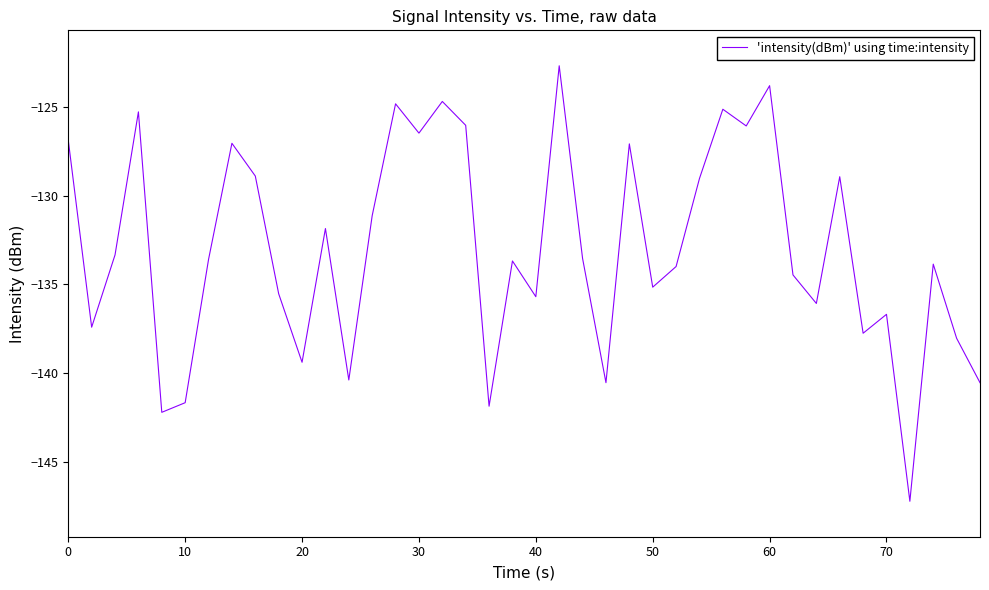

What is the maximum value shown in the chart?

-122.7